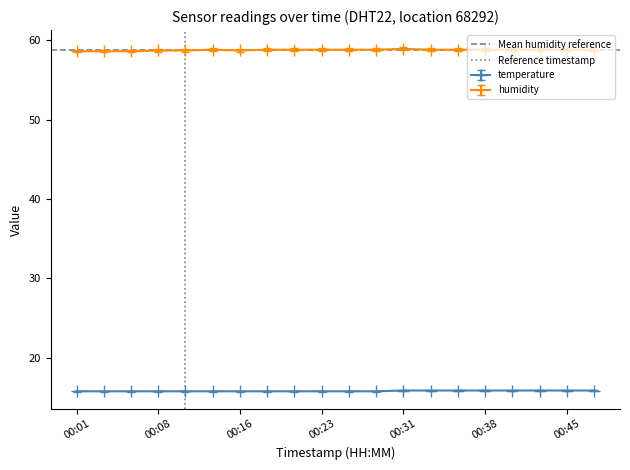

How many series are shown in this chart?

2